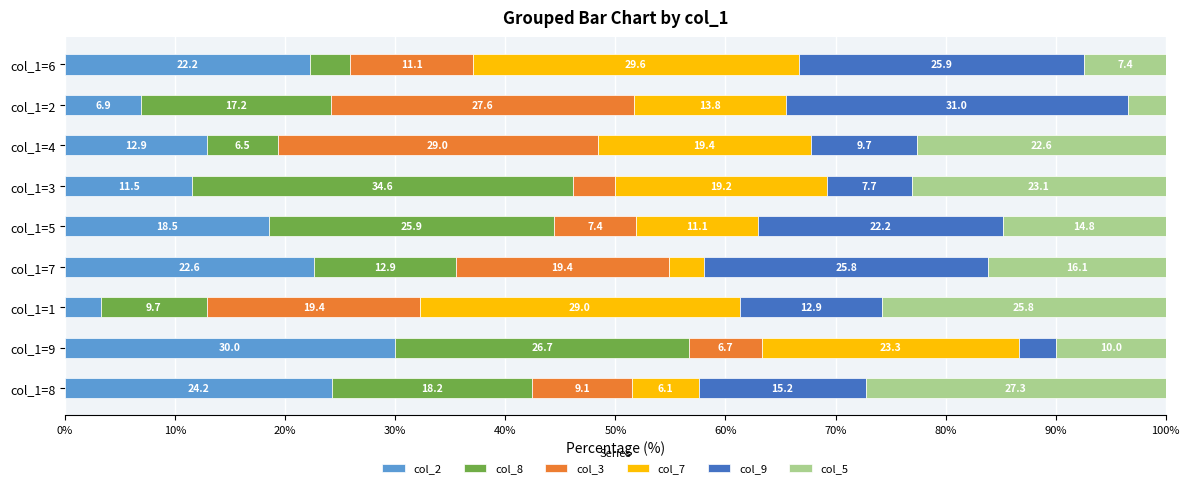

At which label does col_2 reach its peak?

col_1=9